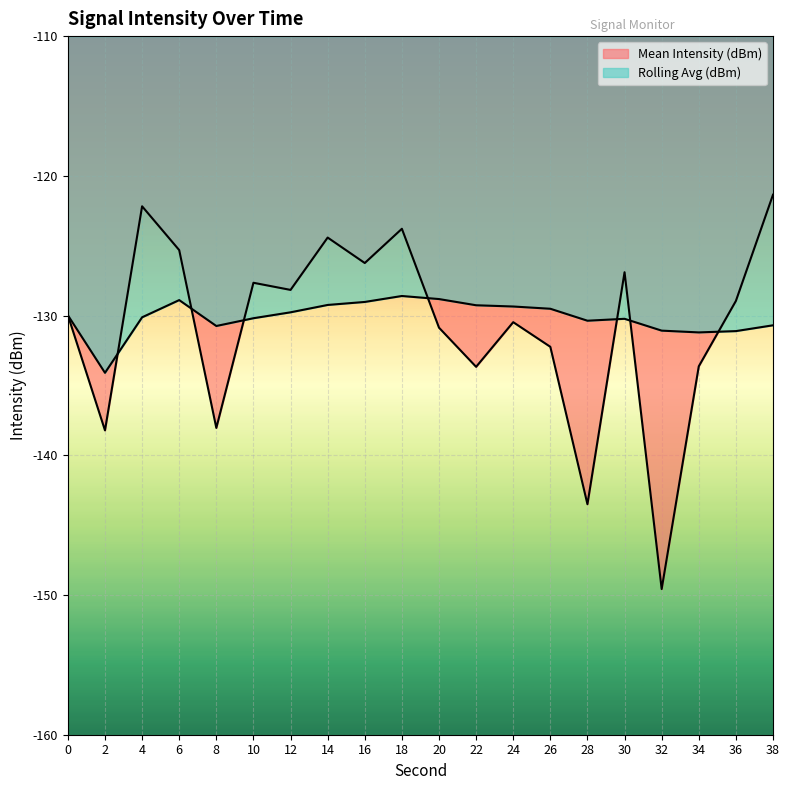

Reading left to right, transcribe all the data shown in this chart.

Mean Intensity (dBm): 0=-130.0	2=-138.2	4=-122.2	6=-125.3	8=-138.0	10=-127.7	12=-128.2	14=-124.4	16=-126.2	18=-123.8	20=-130.9	22=-133.7	24=-130.5	26=-132.2	28=-143.5	30=-126.9	32=-149.6	34=-133.6	36=-129.0	38=-121.4
Rolling Avg (dBm): 0=-130.0	2=-134.1	4=-130.1	6=-128.9	8=-130.7	10=-130.2	12=-129.8	14=-129.2	16=-129.0	18=-128.6	20=-128.8	22=-129.3	24=-129.4	26=-129.5	28=-130.4	30=-130.2	32=-131.1	34=-131.2	36=-131.1	38=-130.7